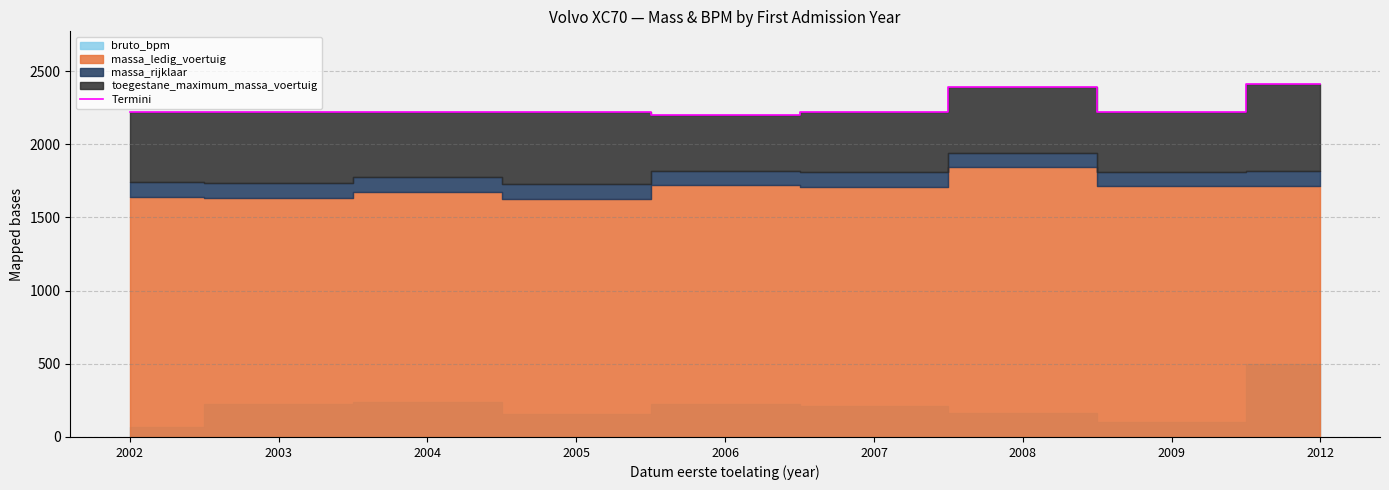

Where is the first local minimum?

2004